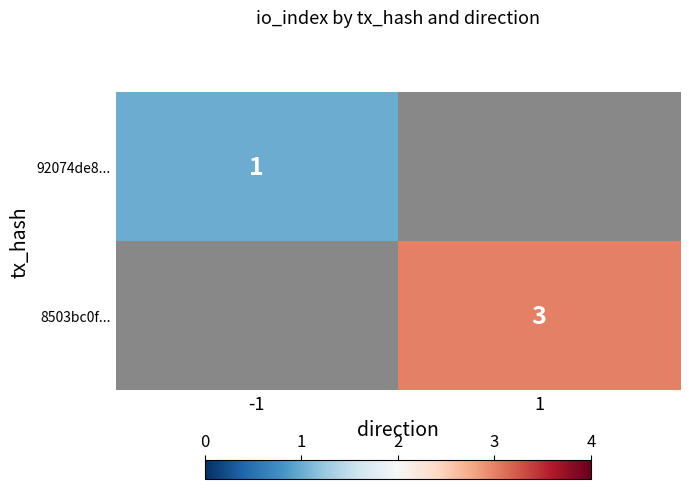

The 8503bc0f... series shows 1 at 1. True or false?

False